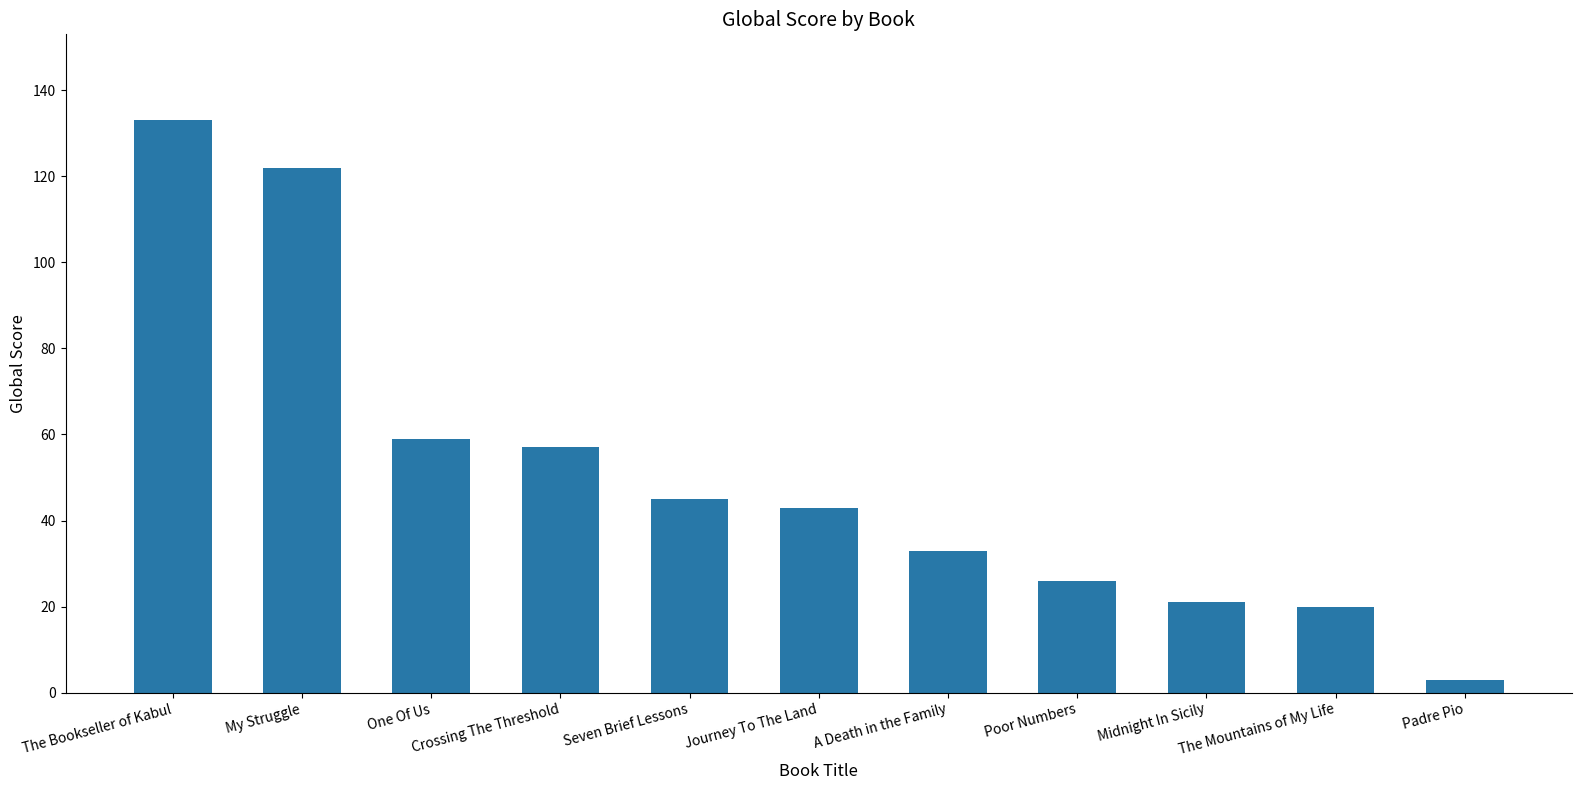

What is the label of the 2nd bar from the left?

My Struggle